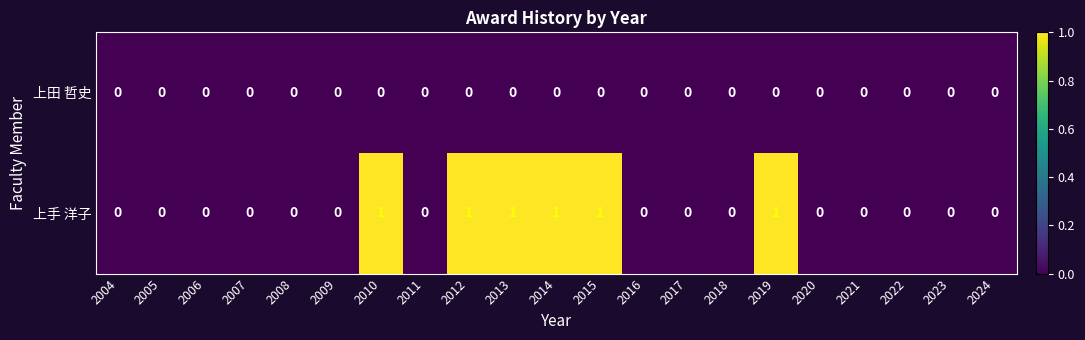

Which series has the largest range (max minus min)?

上手 洋子